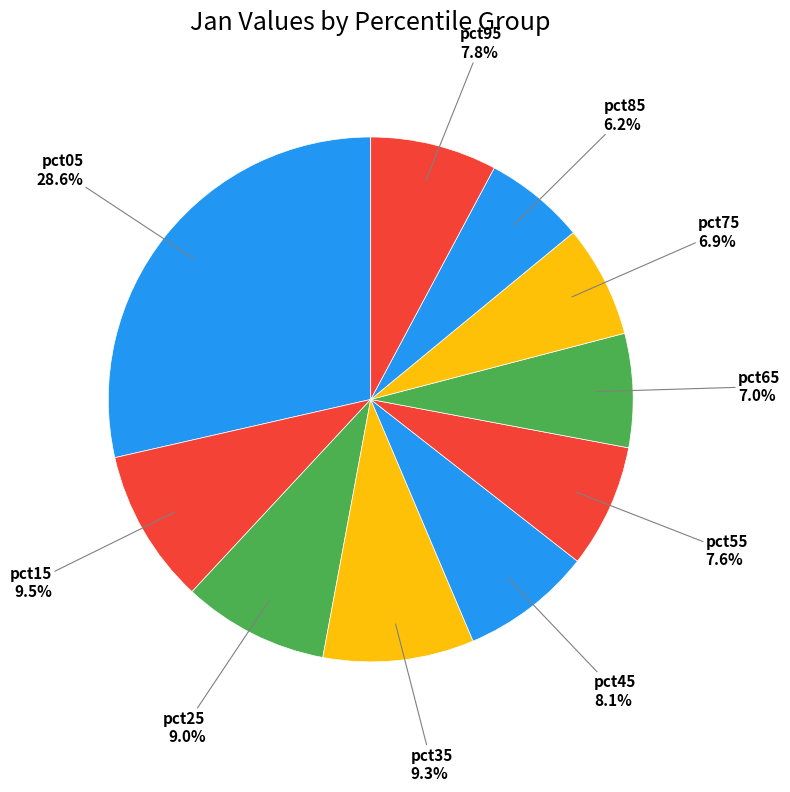

How many segments does this pie chart have?

10